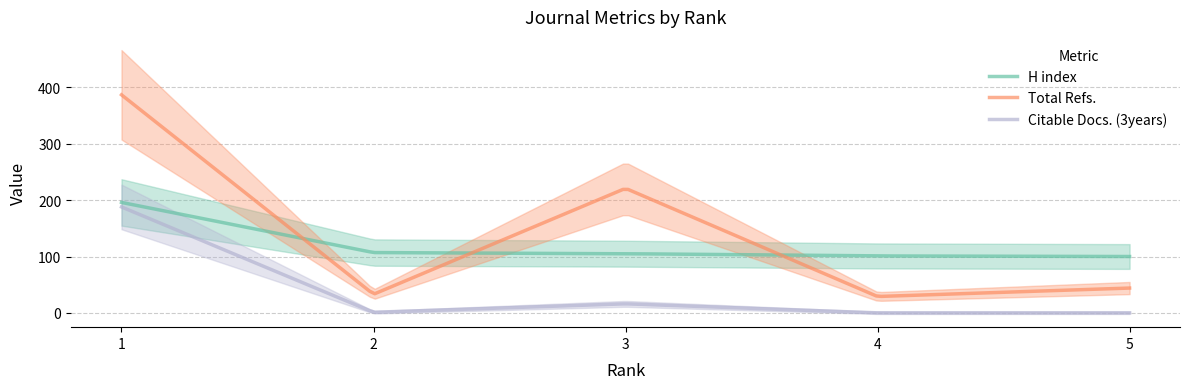

Rank the series by their average value, from highest to lowest.

Total Refs., H index, Citable Docs. (3years)